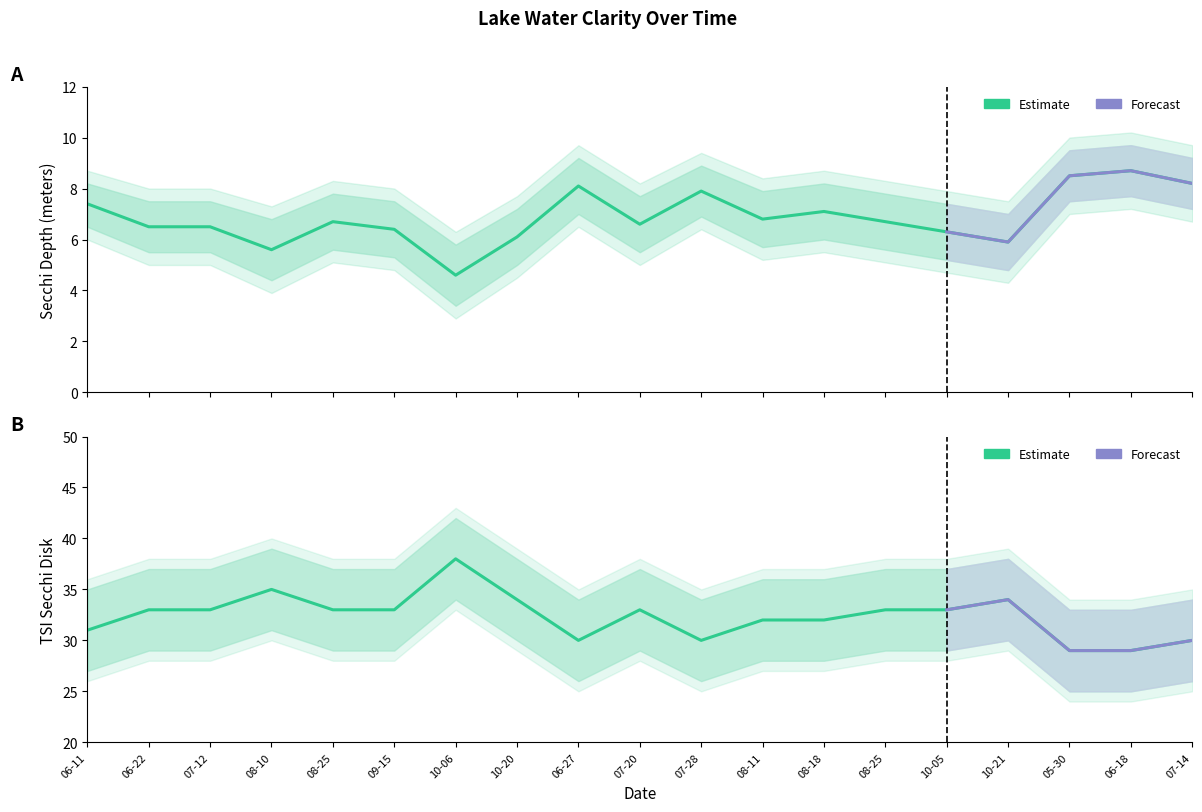

What is the smallest value displayed?

3.4